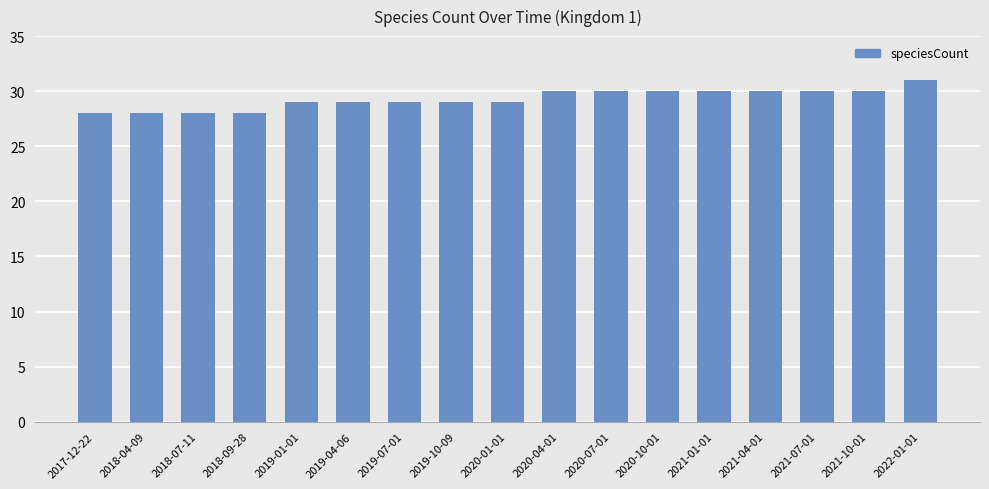

Reading left to right, transcribe all the data shown in this chart.

2017-12-22=28	2018-04-09=28	2018-07-11=28	2018-09-28=28	2019-01-01=29	2019-04-06=29	2019-07-01=29	2019-10-09=29	2020-01-01=29	2020-04-01=30	2020-07-01=30	2020-10-01=30	2021-01-01=30	2021-04-01=30	2021-07-01=30	2021-10-01=30	2022-01-01=31